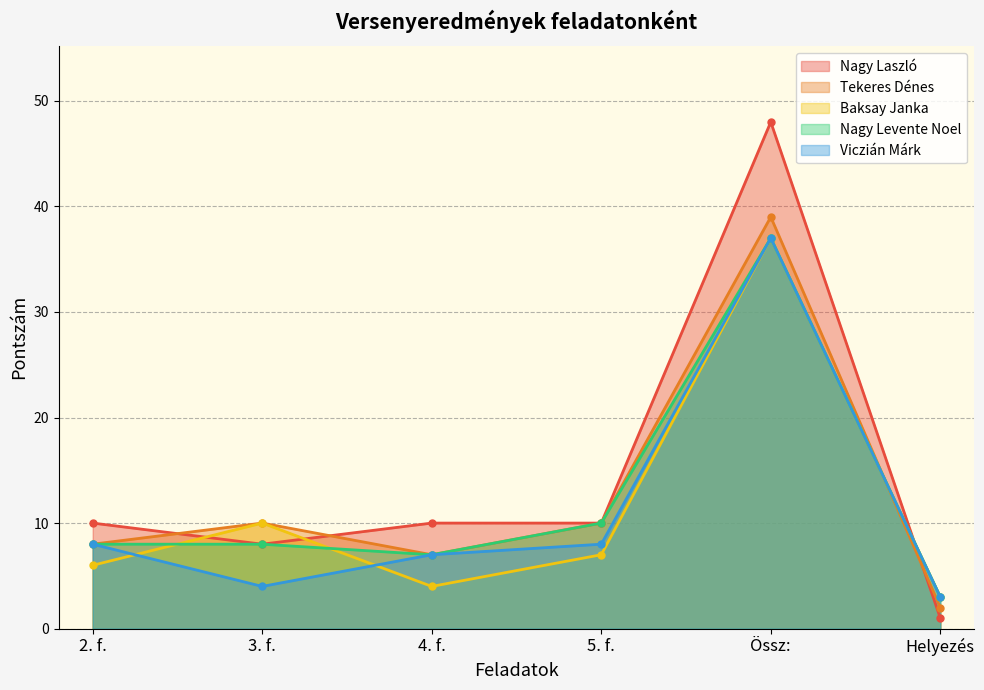

At which label does Tekeres Dénes reach its minimum?

Helyezés